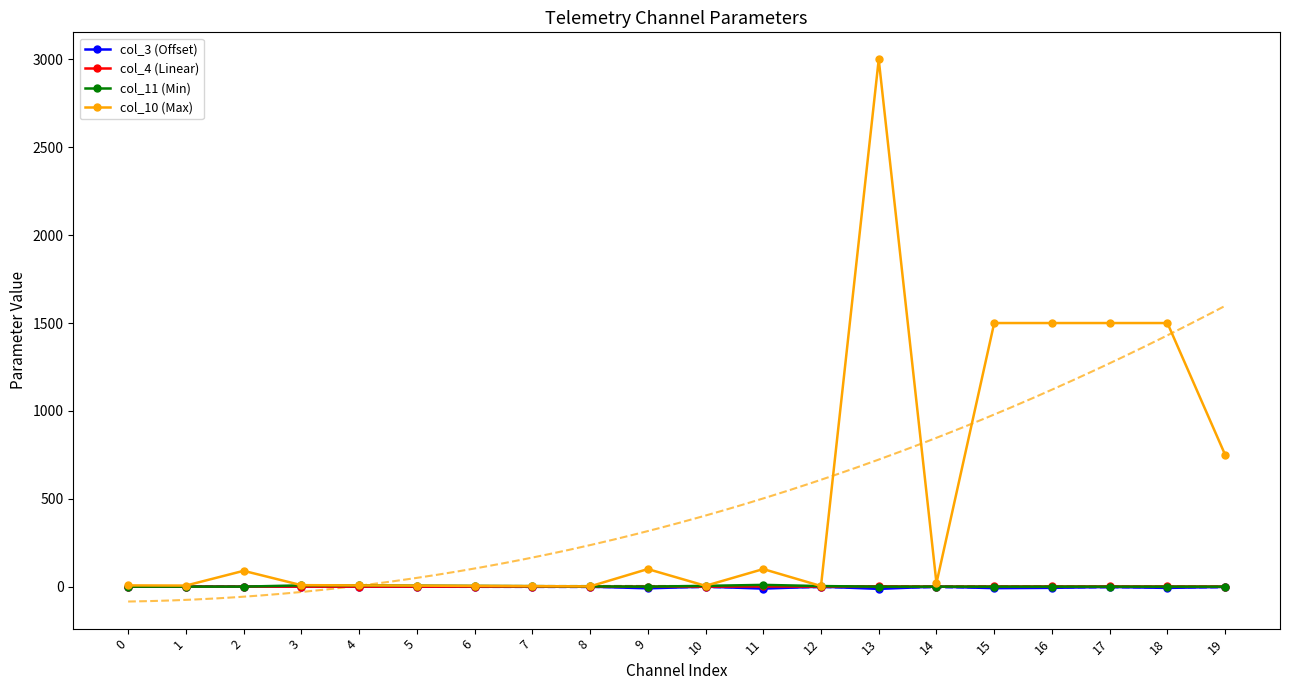

Where is the first local maximum for col_4 (Linear)?

2